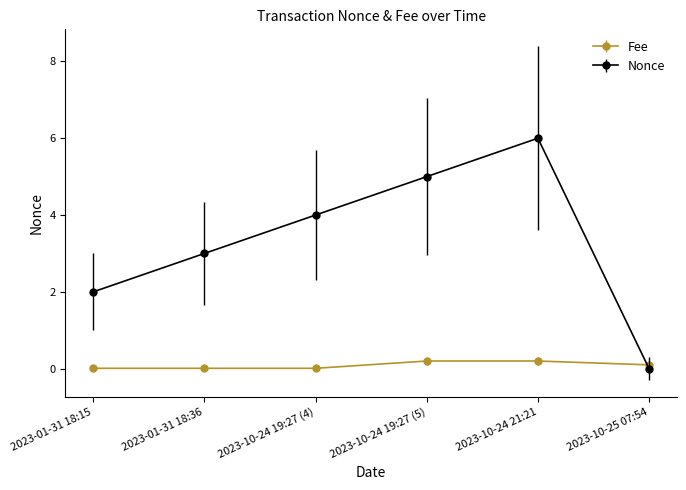

At which category is the sum across all series the highest?

2023-10-24 21:21